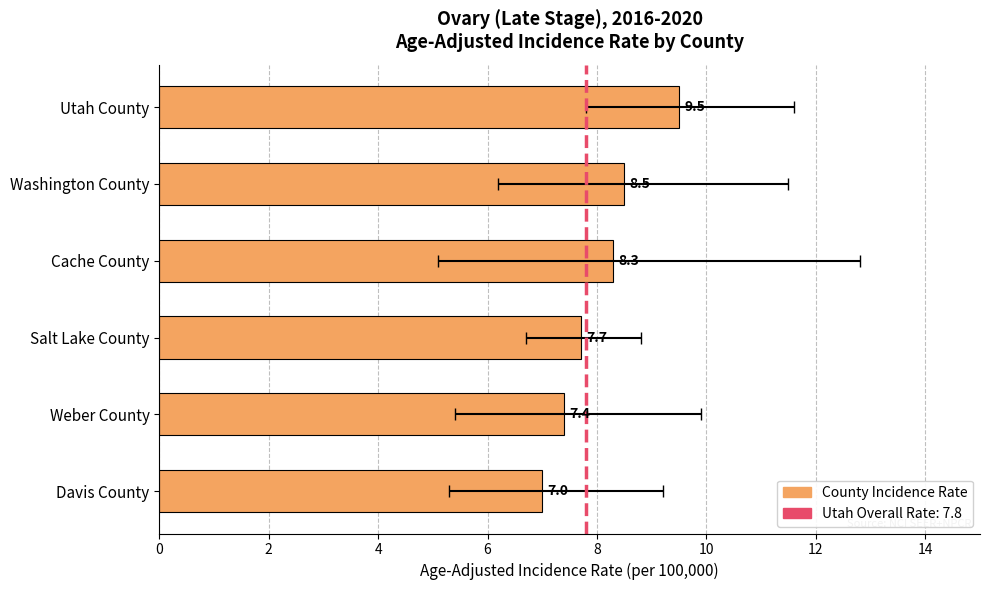

What is the maximum value shown in the chart?

9.5